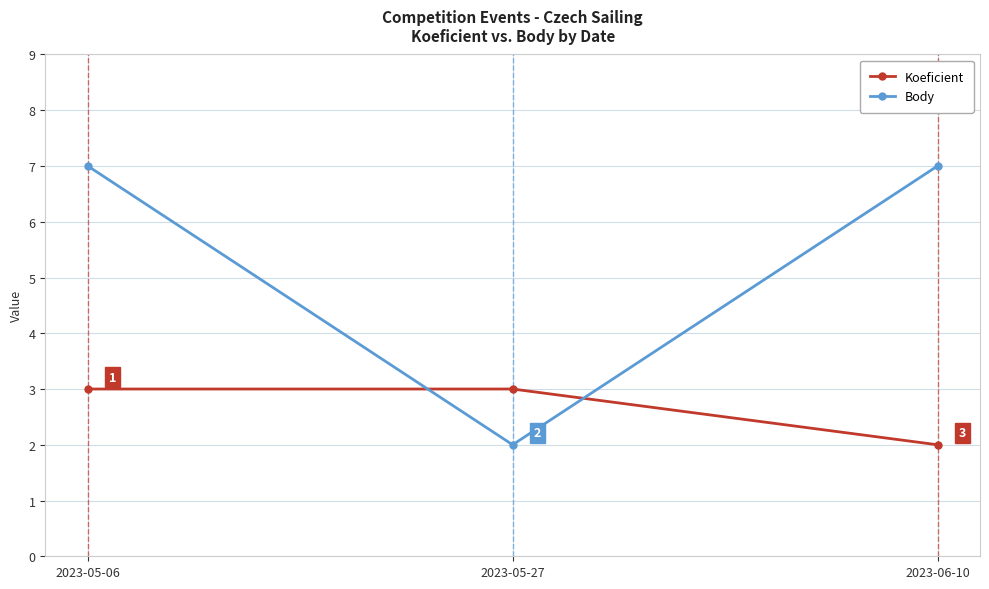

What is the difference between the highest and lowest values at 2023-06-10?

5